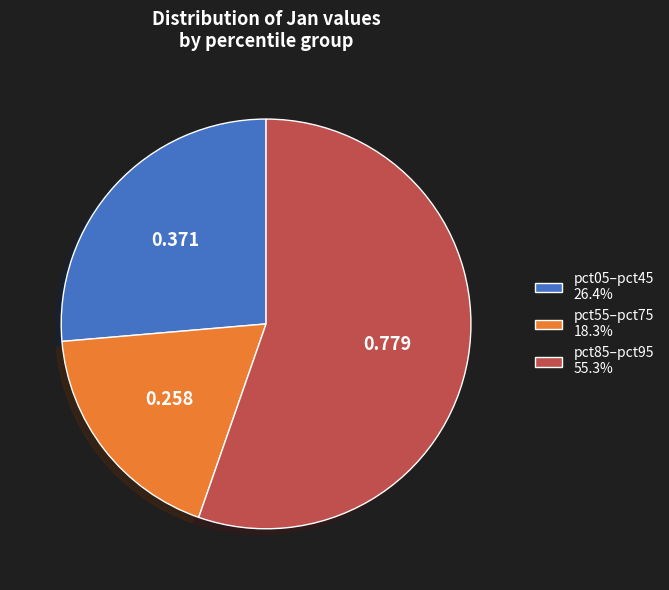

Combined, do pct85–pct95 55.3% and pct55–pct75 18.3% account for over 50%?

Yes